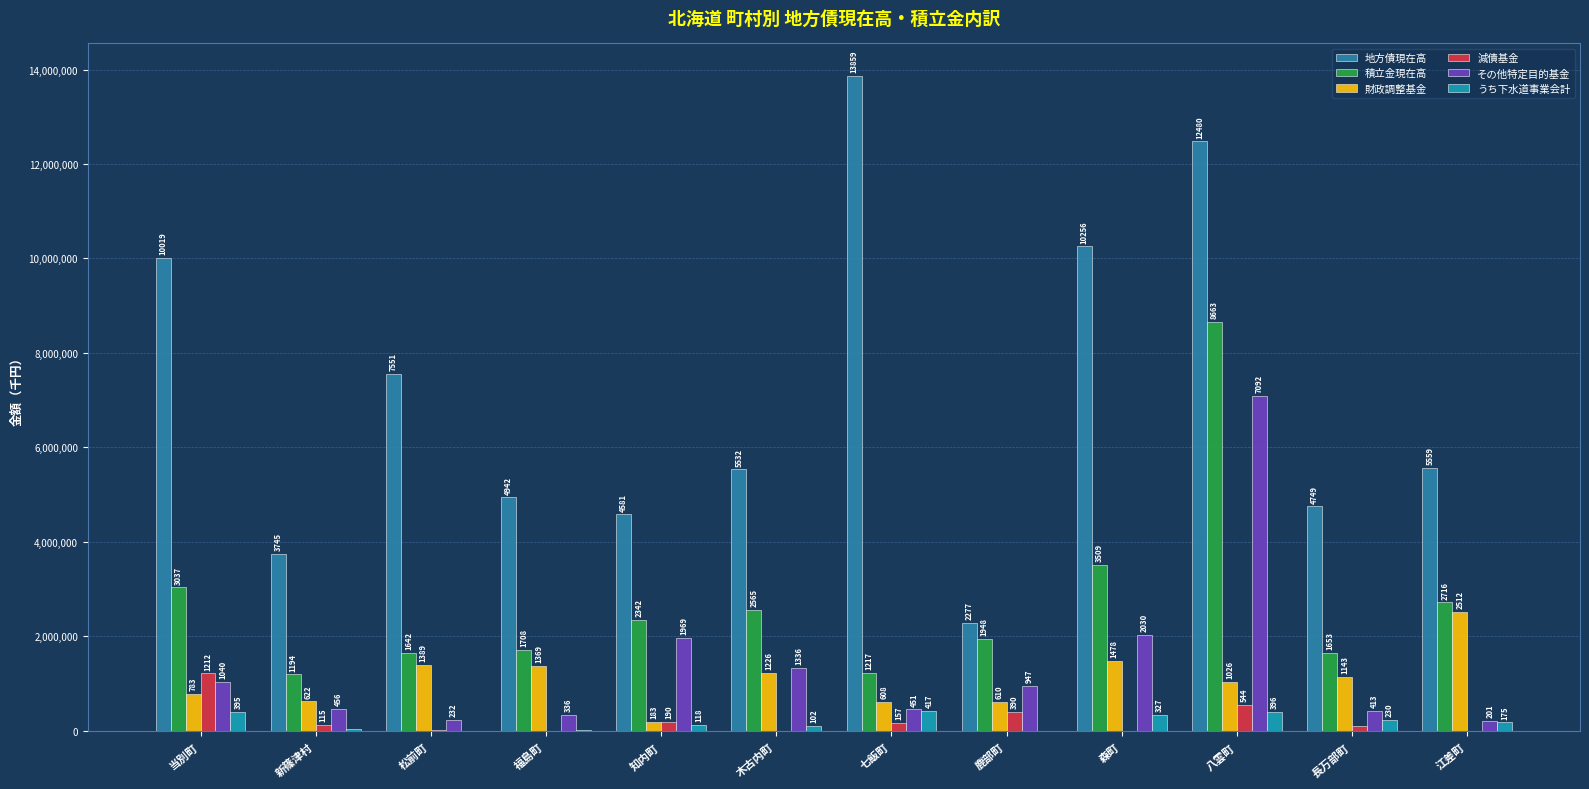

Does the chart contain stacked bars?

No